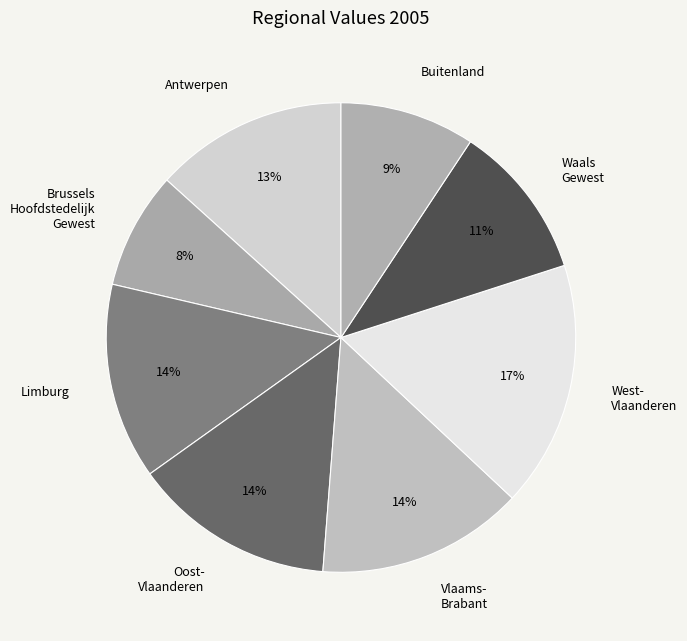

Do West- Vlaanderen and Limburg together represent more than half of the pie?

No